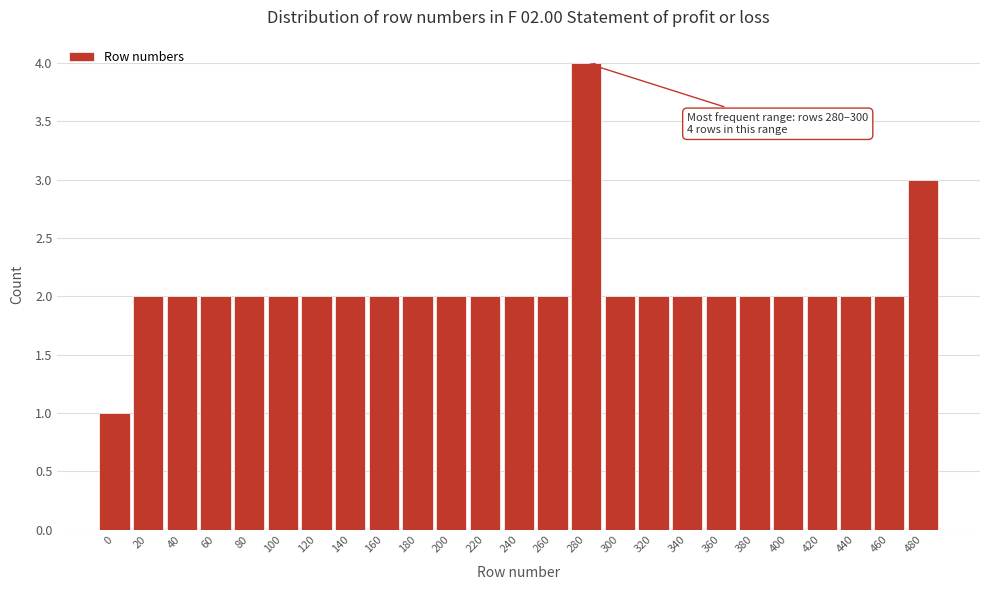

Reading left to right, what are all the values shown in this chart?

1	2	2	2	2	2	2	2	2	2	2	2	2	2	4	2	2	2	2	2	2	2	2	2	3